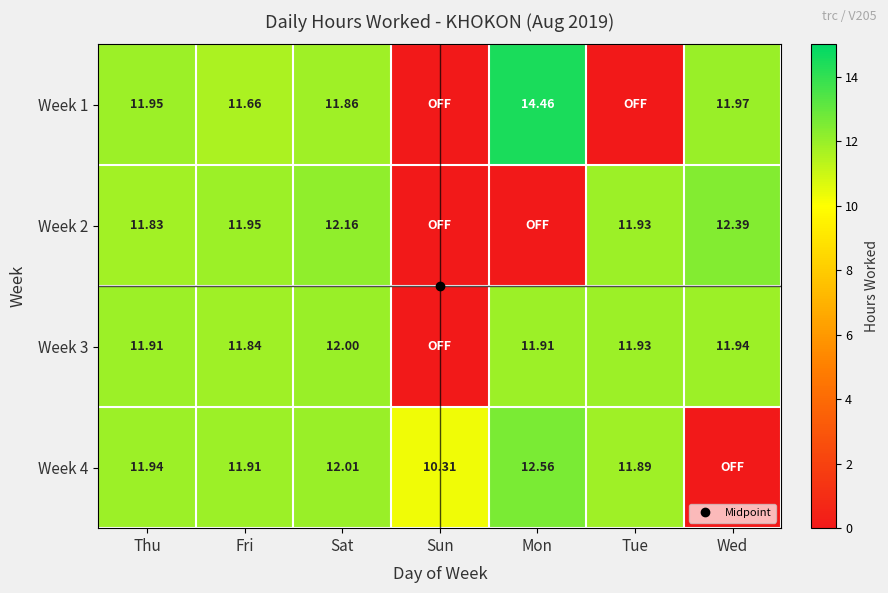

At Fri, list the series in order from largest to smallest.

Week 2, Week 4, Week 3, Week 1